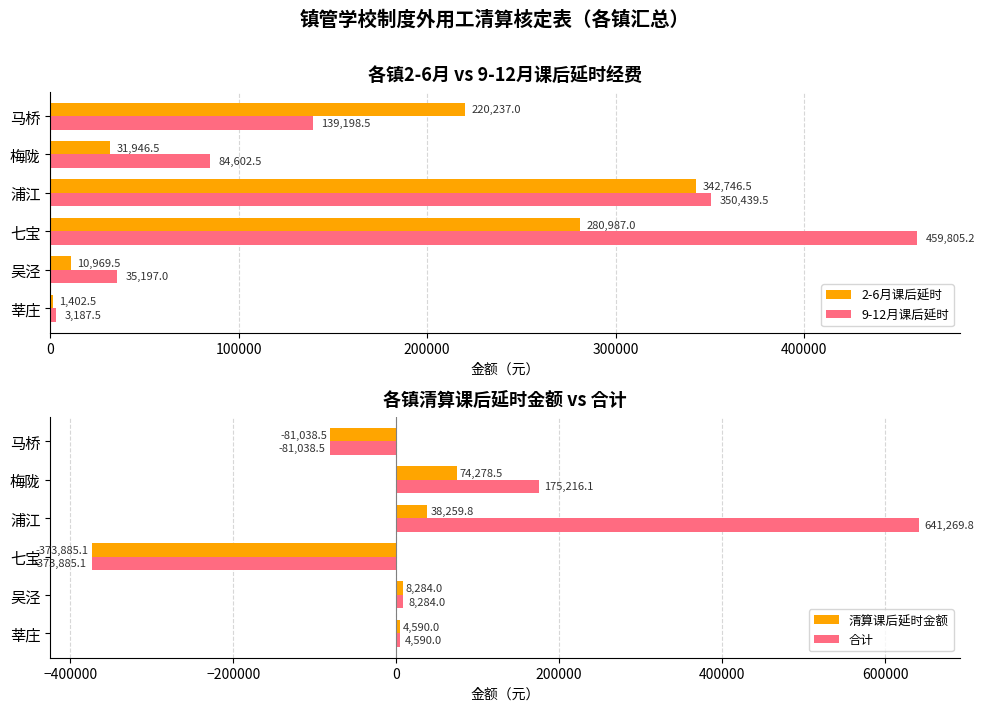

What is the sum of the 2-6月课后延时 values at 七宝 and 梅陇?

312933.5